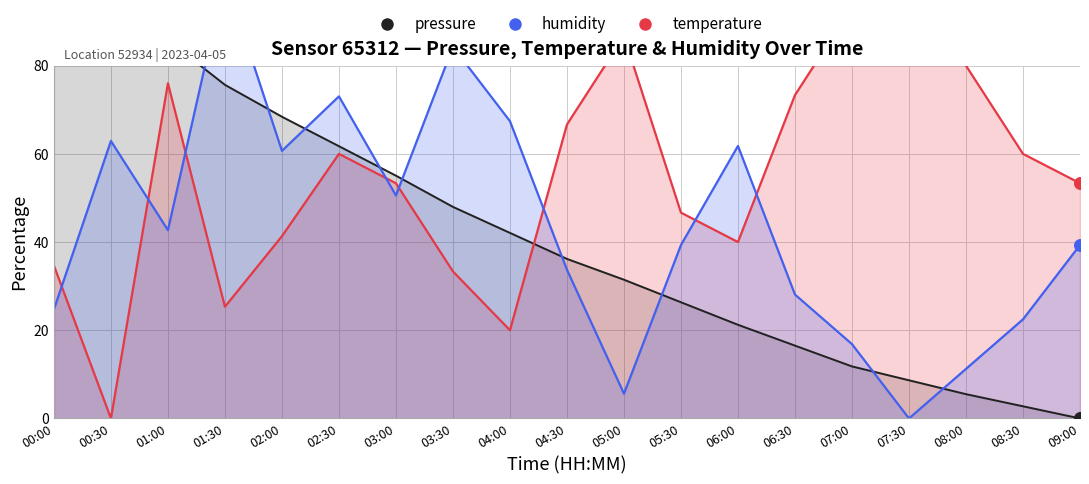

What are all the series names shown in the legend?

pressure, temperature, humidity